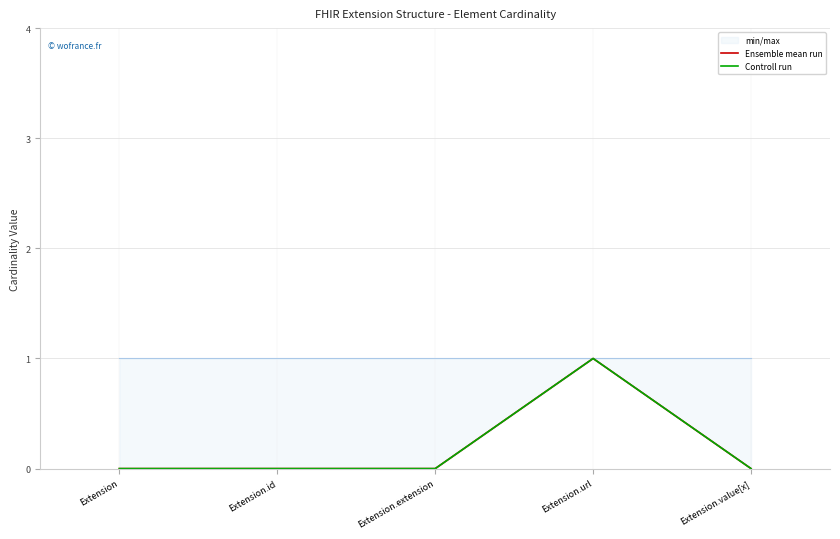

How many Controll run values are between 0 and 1?

5